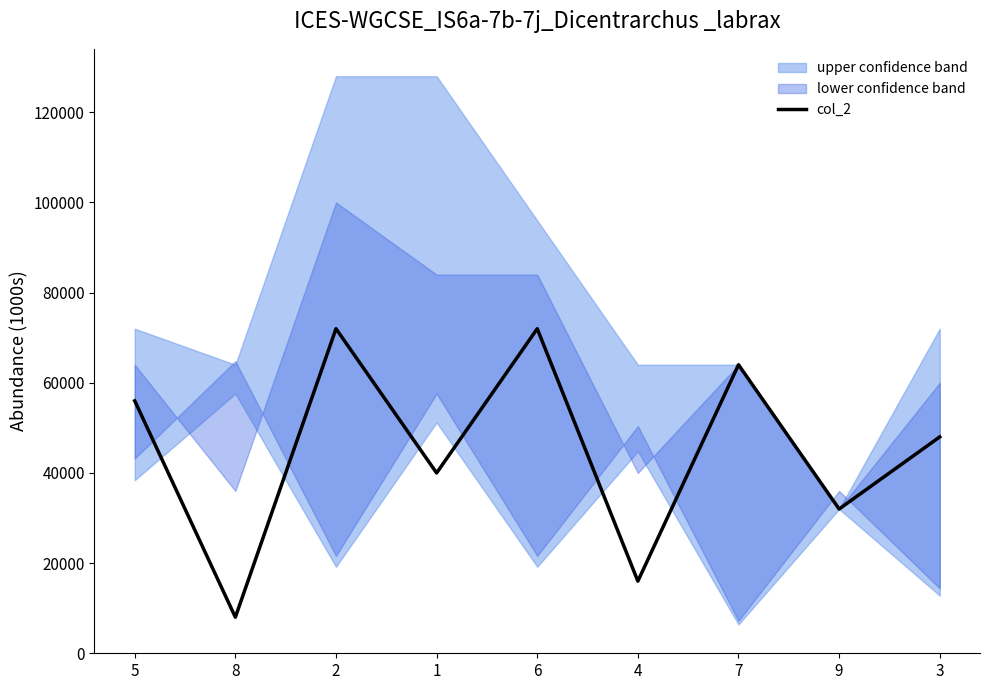

True or false: there are more than 1 points higher than both neighbors.

True